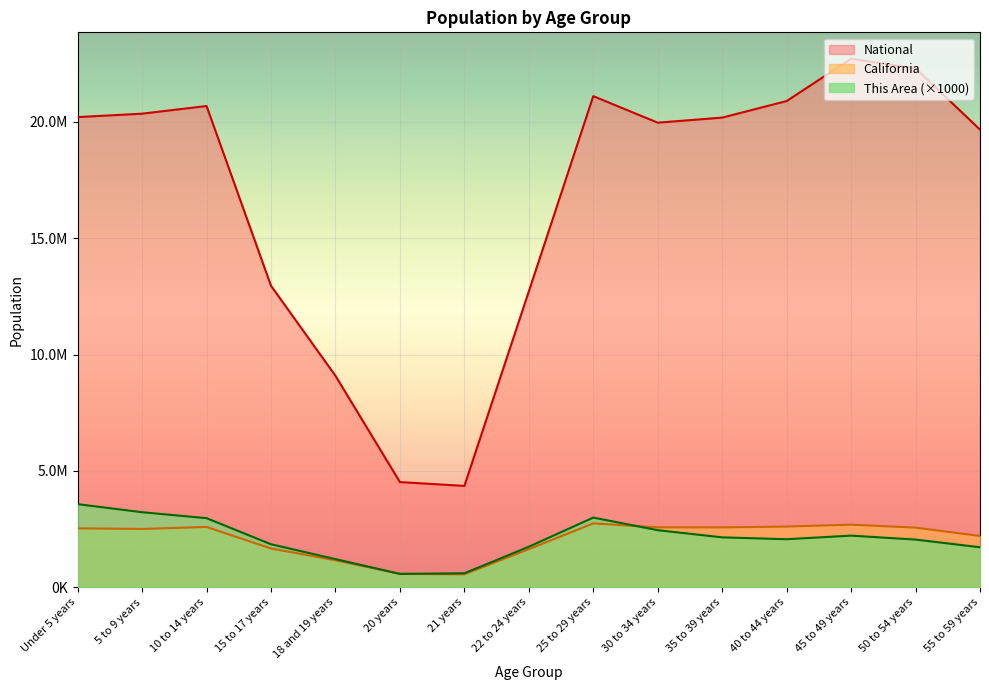

Reading left to right, transcribe all the data shown in this chart.

This Area: Under 5 years=3571000	5 to 9 years=3224000	10 to 14 years=2968000	15 to 17 years=1847000	18 and 19 years=1209000	20 years=575000	21 years=600000	22 to 24 years=1741000	25 to 29 years=2993000	30 to 34 years=2452000	35 to 39 years=2144000	40 to 44 years=2064000	45 to 49 years=2219000	50 to 54 years=2048000	55 to 59 years=1719000
California: Under 5 years=2531333	5 to 9 years=2505839	10 to 14 years=2590930	15 to 17 years=1666938	18 and 19 years=1157002	20 years=573642	21 years=555775	22 to 24 years=1636532	25 to 29 years=2744409	30 to 34 years=2573468	35 to 39 years=2573579	40 to 44 years=2609131	45 to 49 years=2689819	50 to 54 years=2562552	55 to 59 years=2204296
National: Under 5 years=20201362	5 to 9 years=20348657	10 to 14 years=20677194	15 to 17 years=12954254	18 and 19 years=9086089	20 years=4519129	21 years=4354294	22 to 24 years=12712576	25 to 29 years=21101849	30 to 34 years=19962099	35 to 39 years=20179642	40 to 44 years=20890964	45 to 49 years=22708591	50 to 54 years=22298125	55 to 59 years=19664805